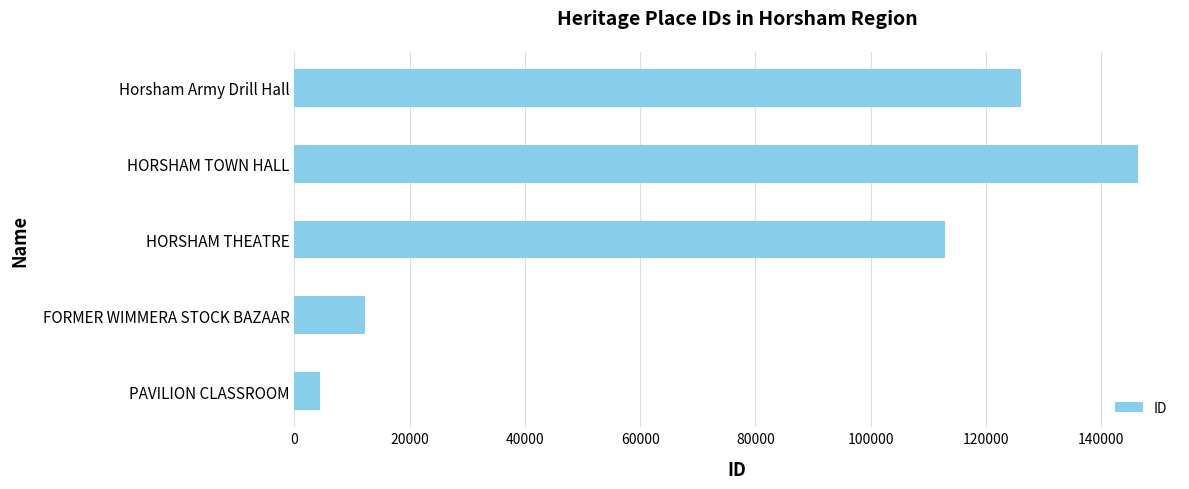

The chart shows a value of 12284 at FORMER WIMMERA STOCK BAZAAR. True or false?

True